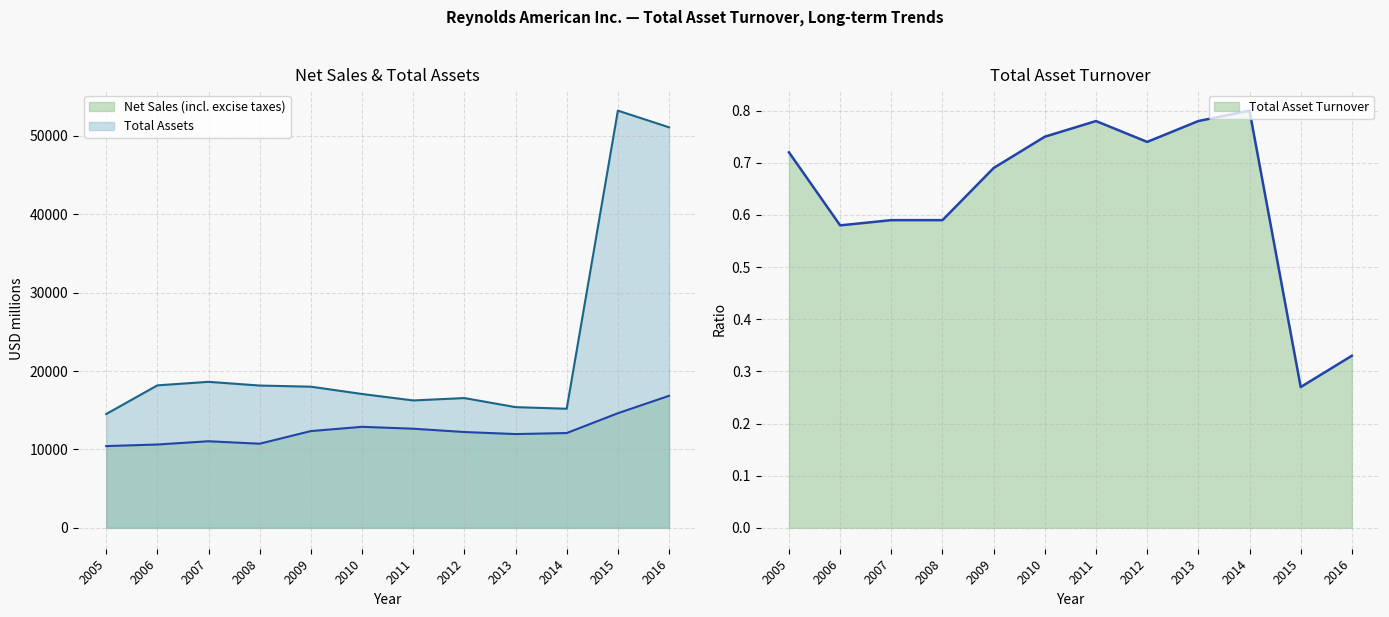

What is the value of the Total Asset Turnover point at the 5th from the left?

0.7